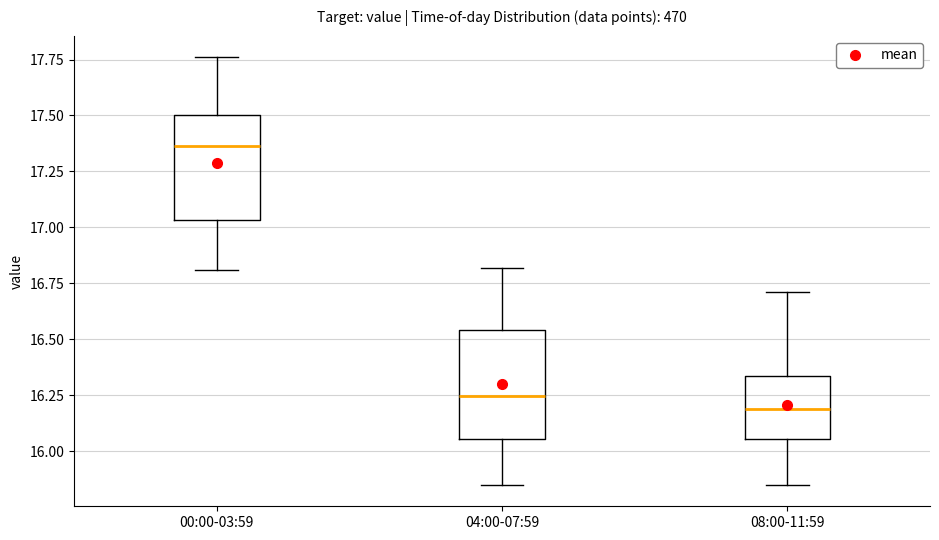

Reading left to right, transcribe this box plot: for each box, give where its median line is, the range the box spans, and where its two whiskers end, as read against the y-axis. The values are not printed on the chart, so give them approximately, as read against the axis.

00:00-03:59: median 17.35, box 17.05 to 17.50, whiskers 16.80 to 17.75
04:00-07:59: median 16.25, box 16.05 to 16.55, whiskers 15.85 to 16.80
08:00-11:59: median 16.20, box 16.05 to 16.35, whiskers 15.85 to 16.70